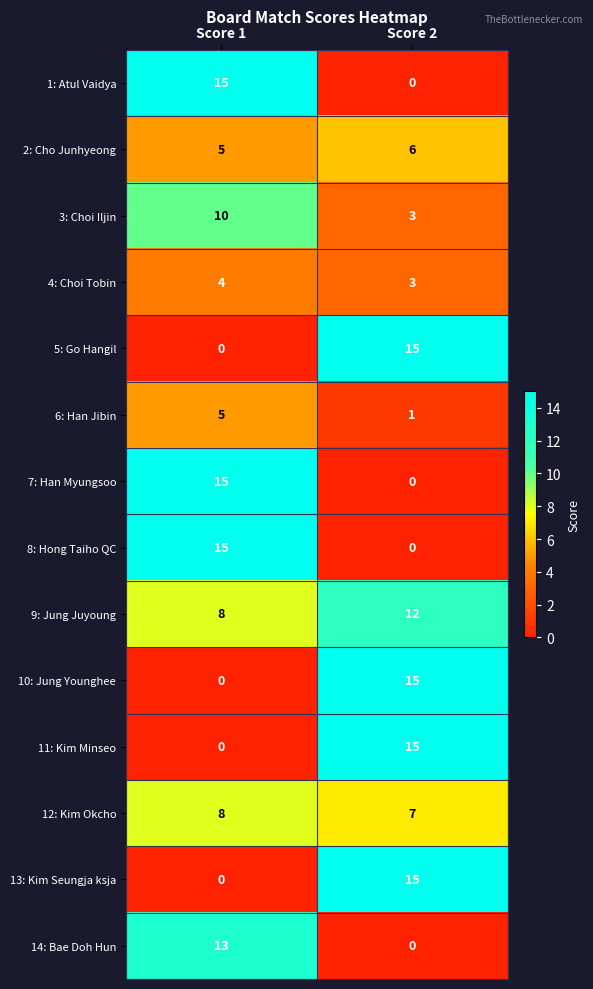

What is the sum of all 4: Choi Tobin values?

7